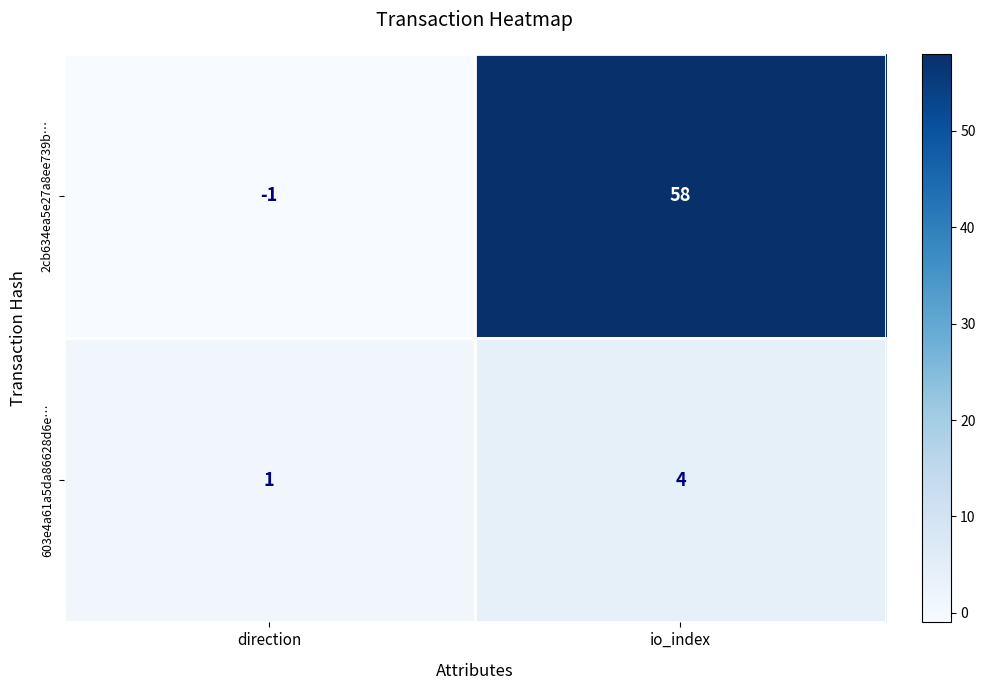

Reading left to right, transcribe all the data shown in this chart.

2cb634ea5e27a8ee739b…: -1	58
603e4a61a5da86628d6e…: 1	4